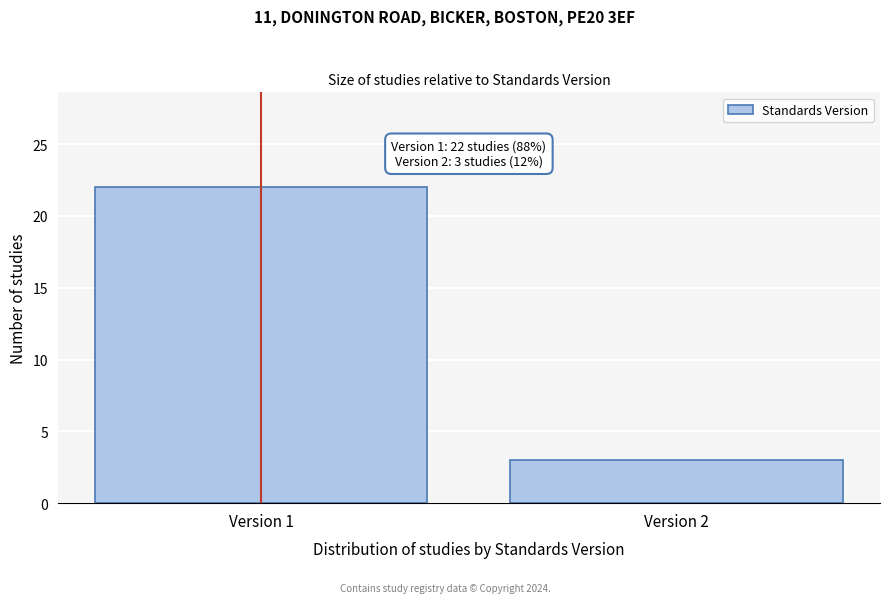

Reading left to right, what are all the values shown in this chart?

22	3